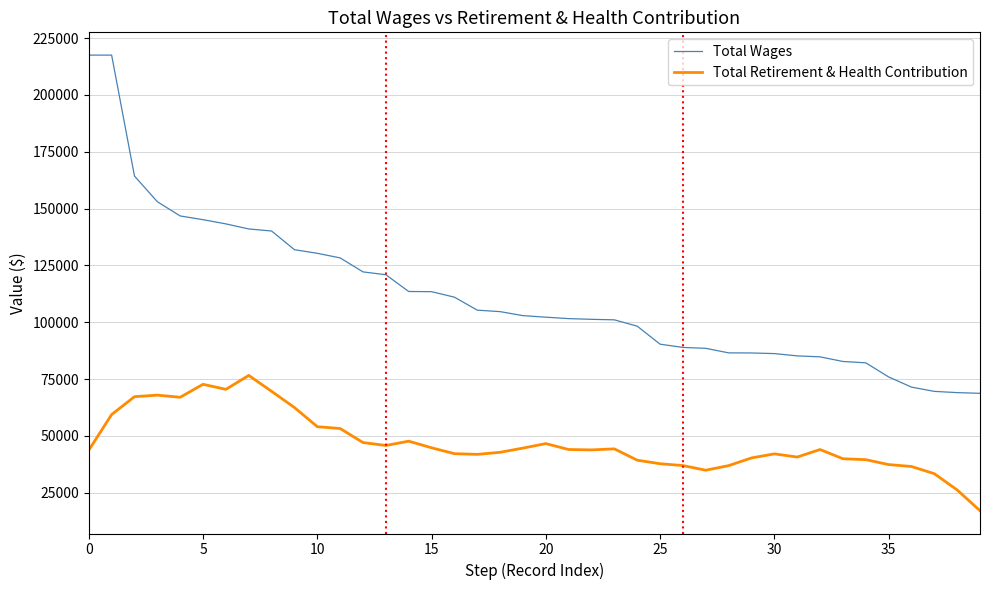

What is the greatest value displayed?

217537.0